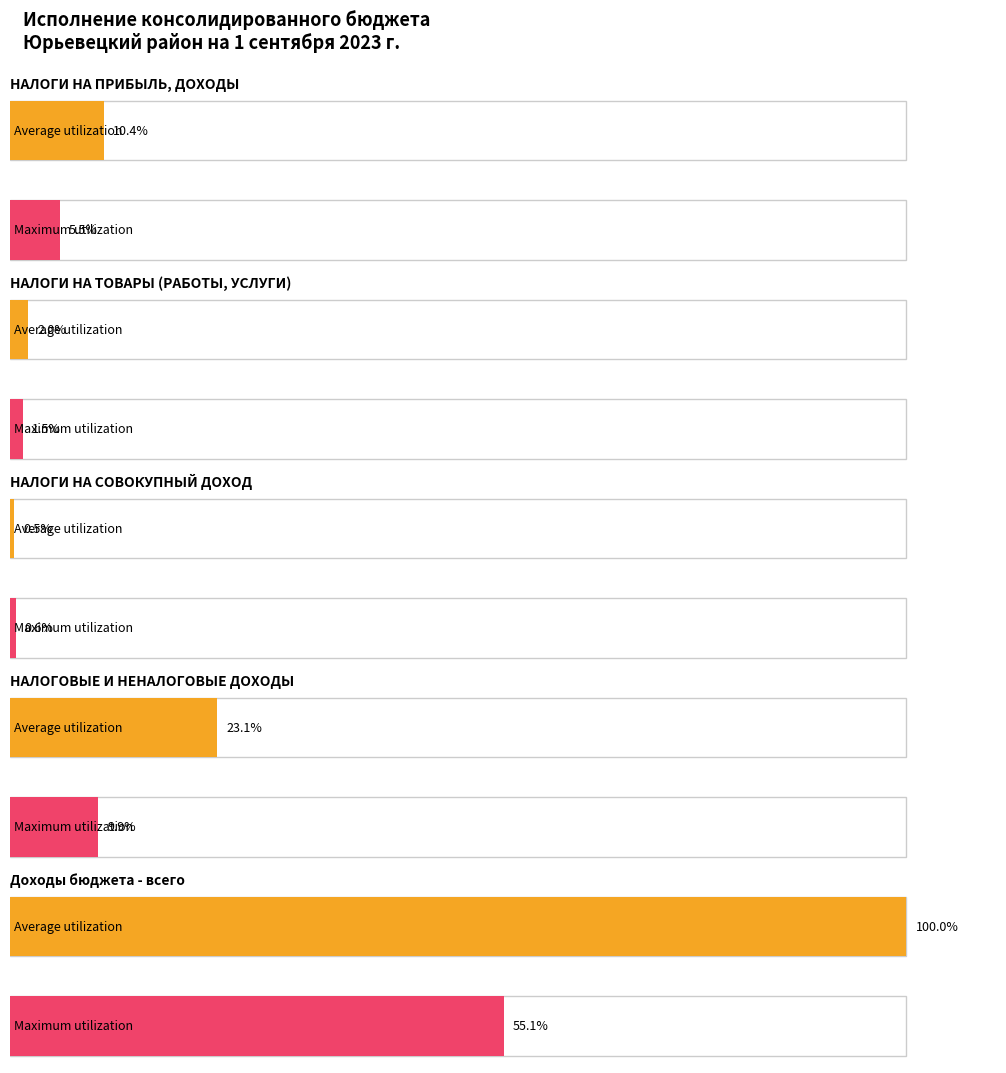

How many bars are there in total?

10